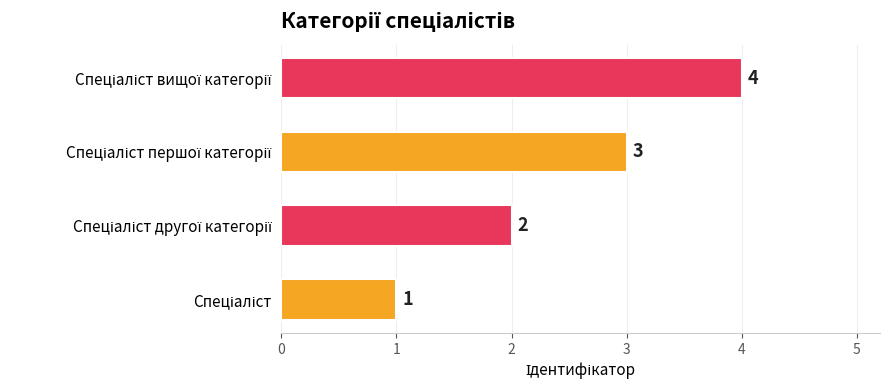

How many values are between 2 and 4?

3